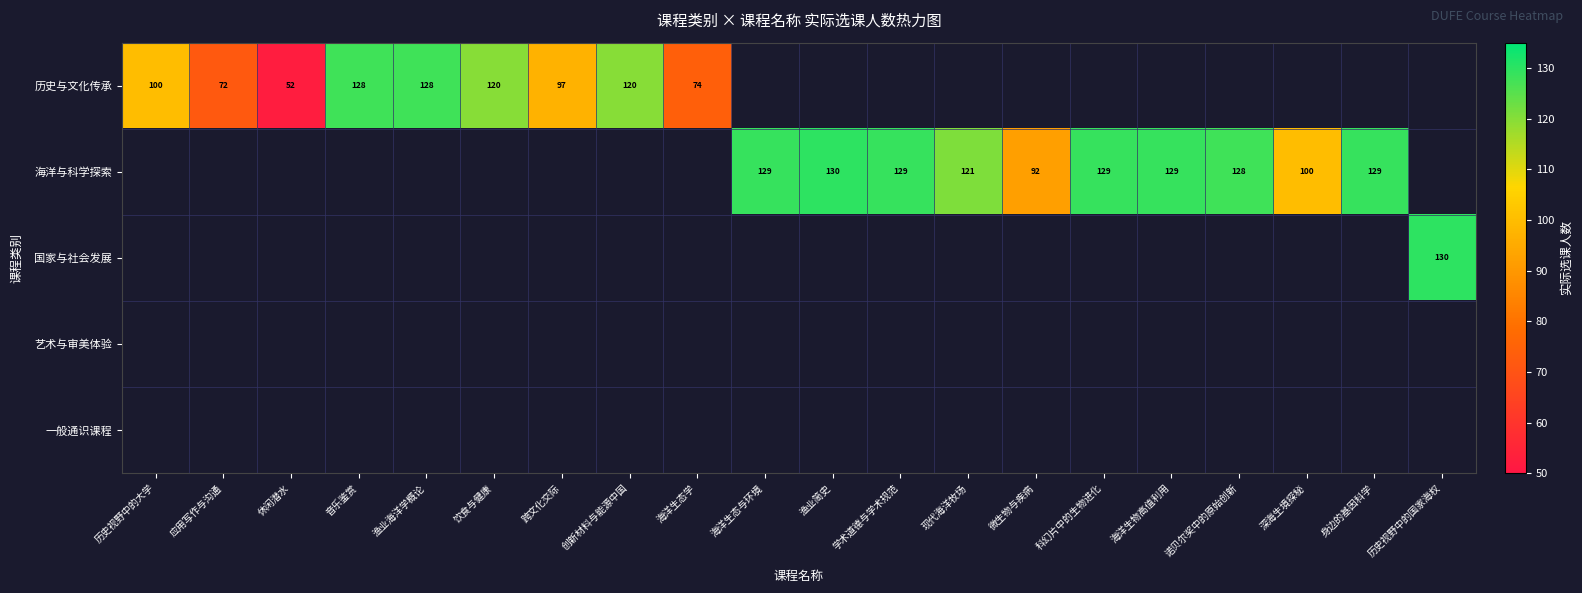

True or false: 海洋与科学探索 has a value of 33 at 微生物与疾病.

False